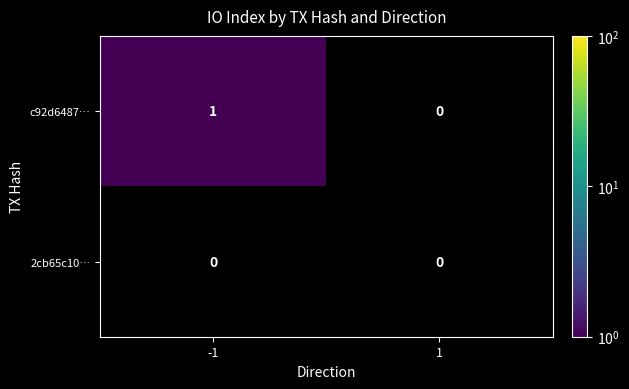

Rank the series by their average value, from highest to lowest.

c92d6487…, 2cb65c10…